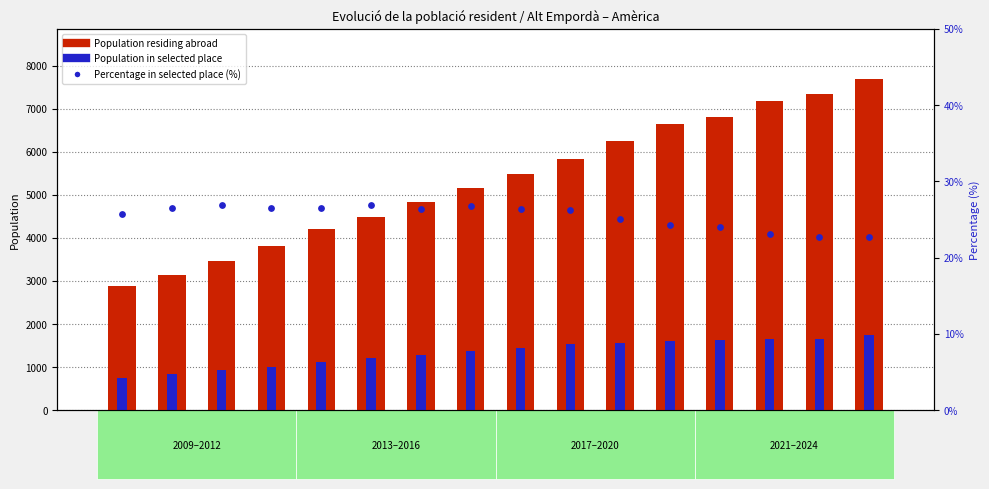

Which series contains the highest Y value?

Population residing abroad